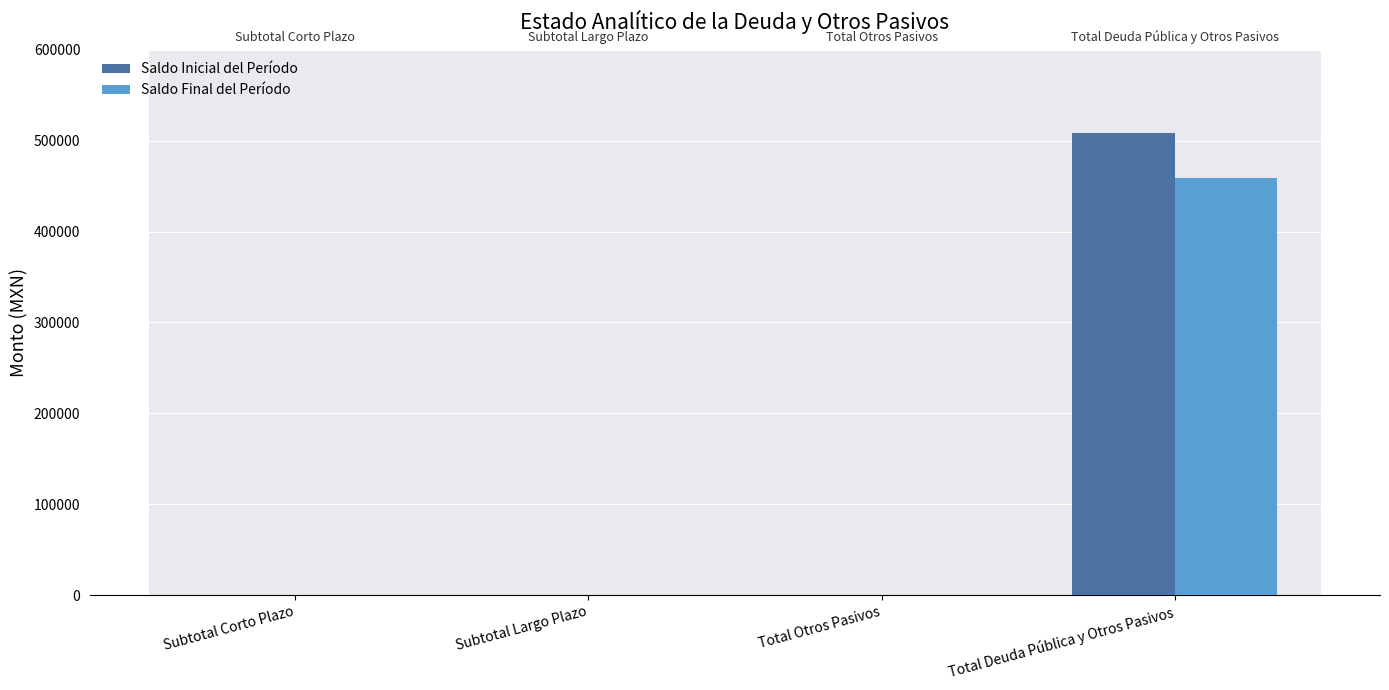

What value does the Saldo Inicial del Período series have at Total Deuda Pública y Otros Pasivos?

508328.7